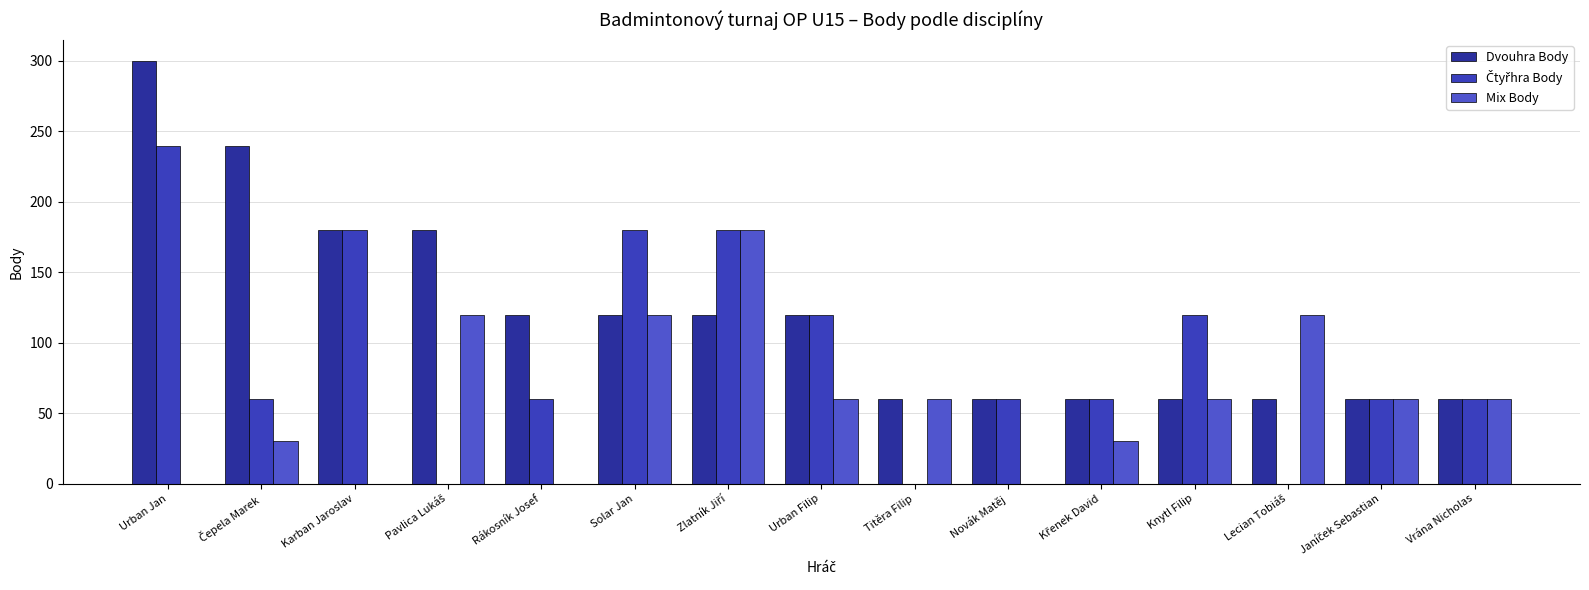

How many groups of bars are there?

15